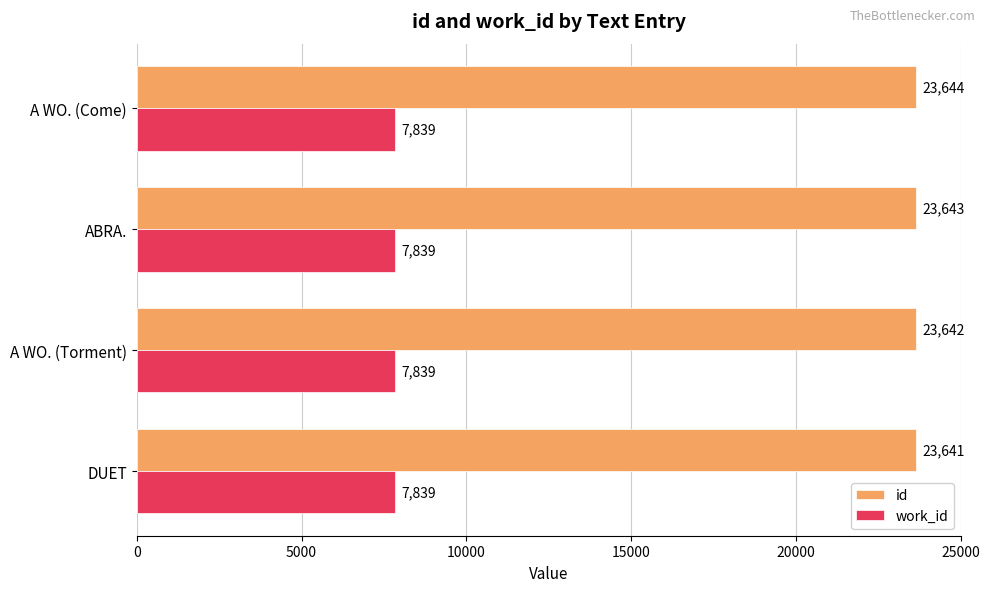

What is the minimum value shown in the chart?

7839